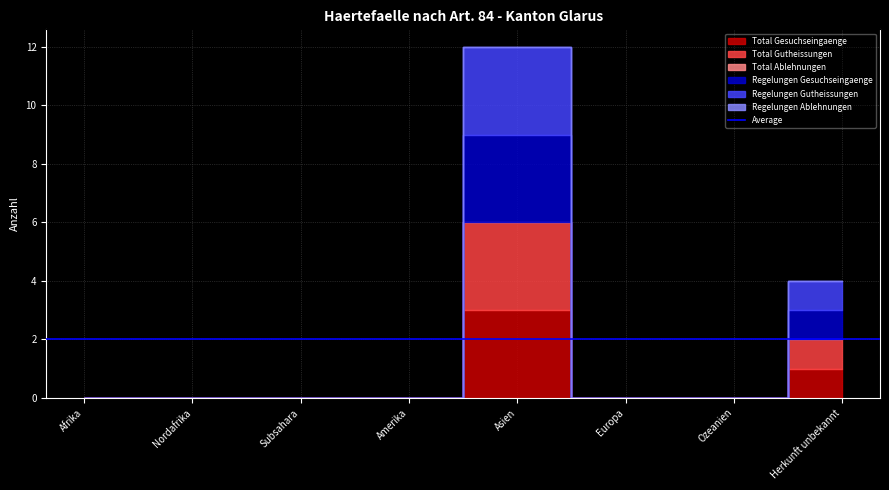

Reading left to right, list all the values displayed in this chart.

Total Gesuchseingaenge: Afrika=0	Nordafrika=0	Subsahara=0	Amerika=0	Asien=3	Europa=0	Ozeanien=0	Herkunft unbekannt=1
Total Gutheissungen: Afrika=0	Nordafrika=0	Subsahara=0	Amerika=0	Asien=3	Europa=0	Ozeanien=0	Herkunft unbekannt=1
Total Ablehnungen: Afrika=0	Nordafrika=0	Subsahara=0	Amerika=0	Asien=0	Europa=0	Ozeanien=0	Herkunft unbekannt=0
Regelungen Gesuchseingaenge: Afrika=0	Nordafrika=0	Subsahara=0	Amerika=0	Asien=3	Europa=0	Ozeanien=0	Herkunft unbekannt=1
Regelungen Gutheissungen: Afrika=0	Nordafrika=0	Subsahara=0	Amerika=0	Asien=3	Europa=0	Ozeanien=0	Herkunft unbekannt=1
Regelungen Ablehnungen: Afrika=0	Nordafrika=0	Subsahara=0	Amerika=0	Asien=0	Europa=0	Ozeanien=0	Herkunft unbekannt=0